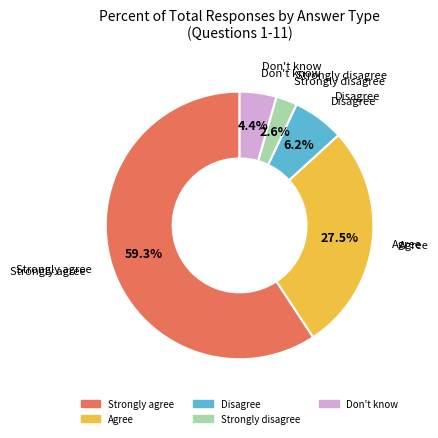

Does Strongly agree represent more than half of the total?

Yes